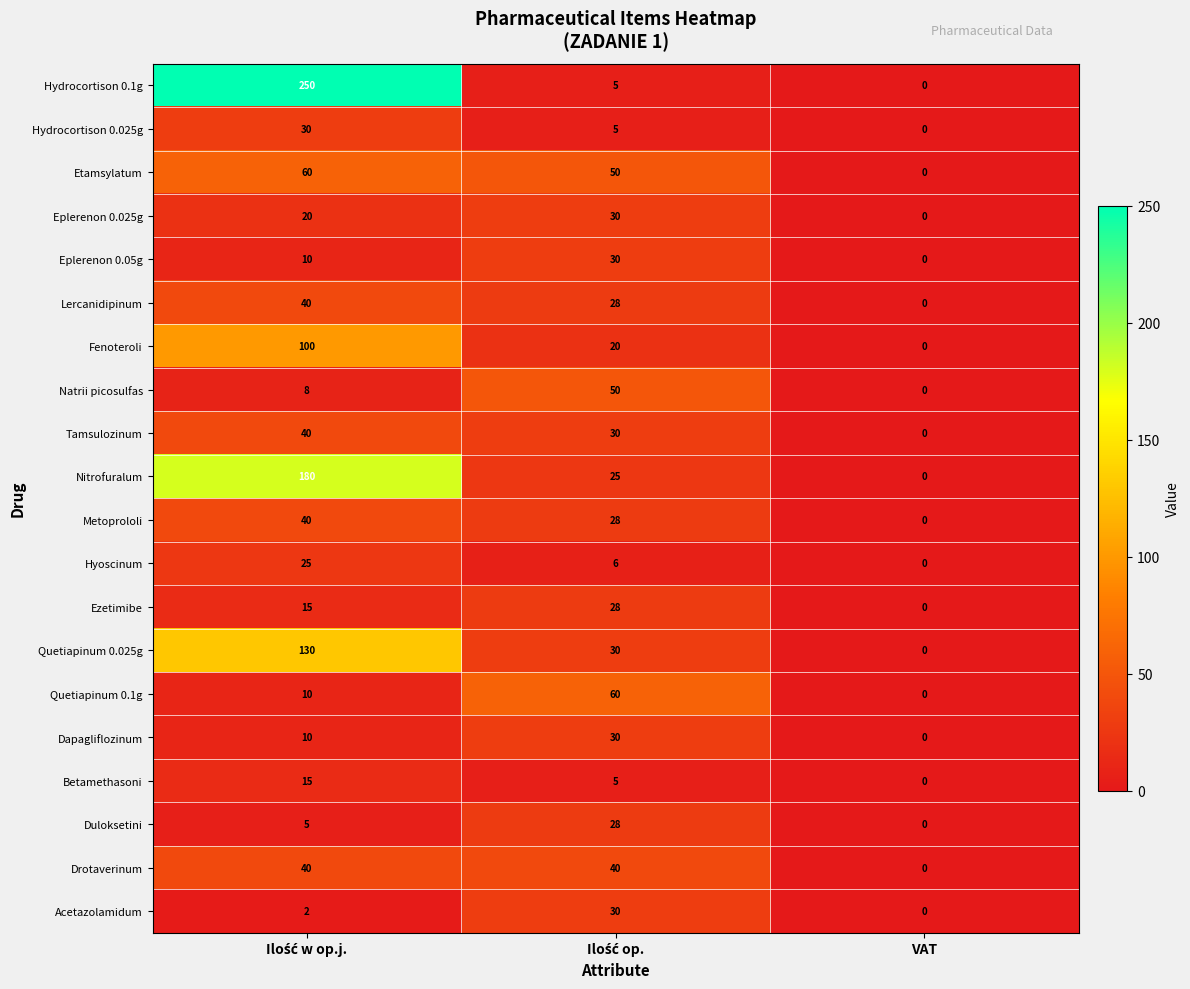

Which series has the largest range (max minus min)?

Hydrocortison 0.1g